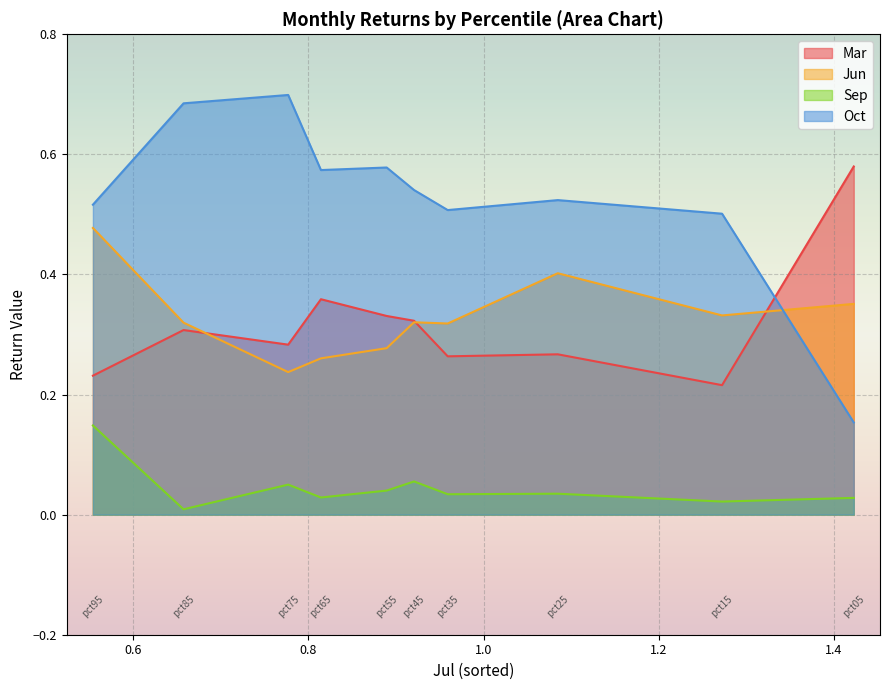

Is it true that Oct equals 1.0 at pct75?

False